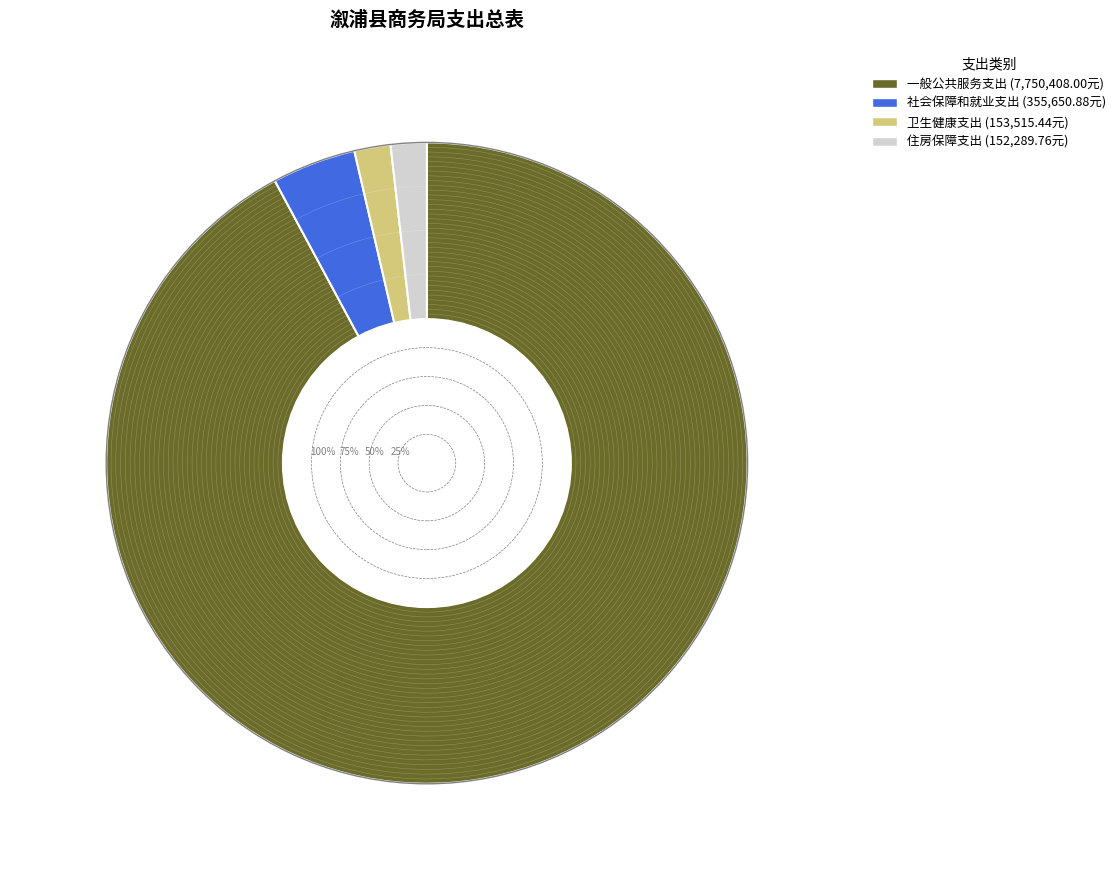

Rank the categories by value from highest to lowest.

一般公共服务支出, 社会保障和就业支出, 卫生健康支出, 住房保障支出